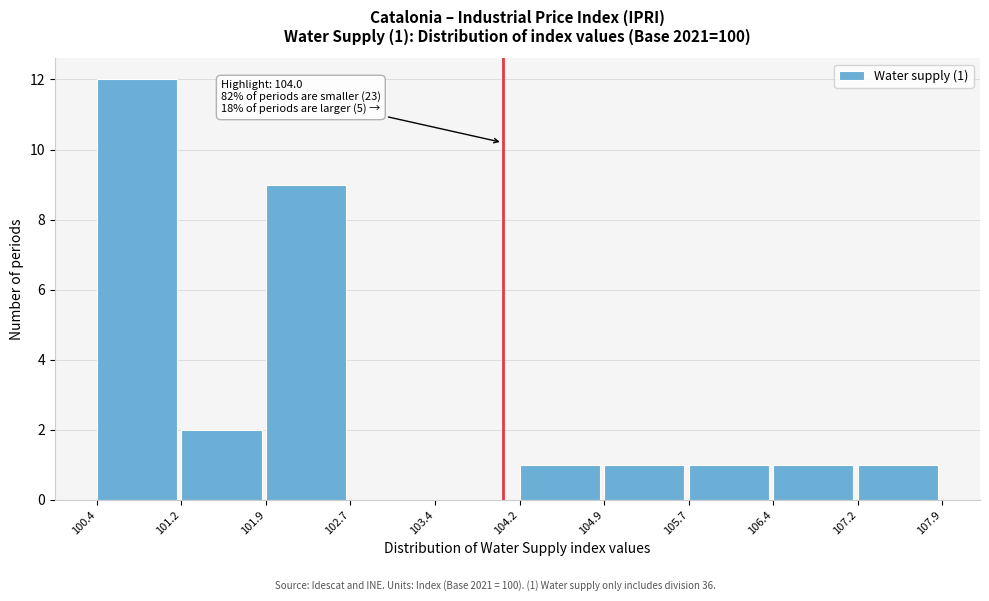

Which range on the x-axis has the tallest bar?

100.4 to 101.2